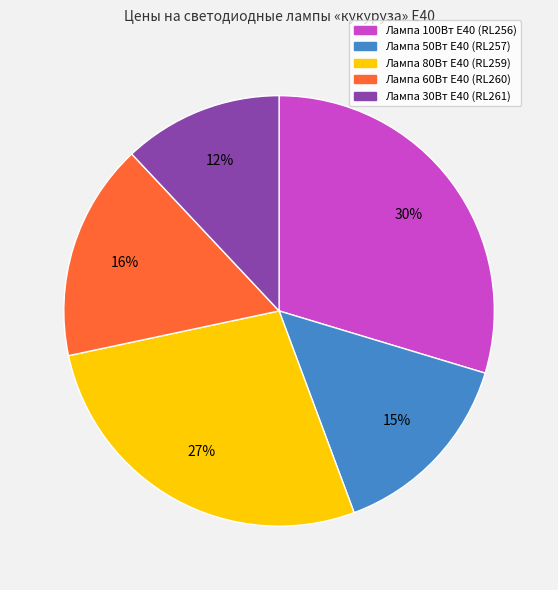

Which slice is the smallest?

Лампа 30Вт Е40 (RL261)